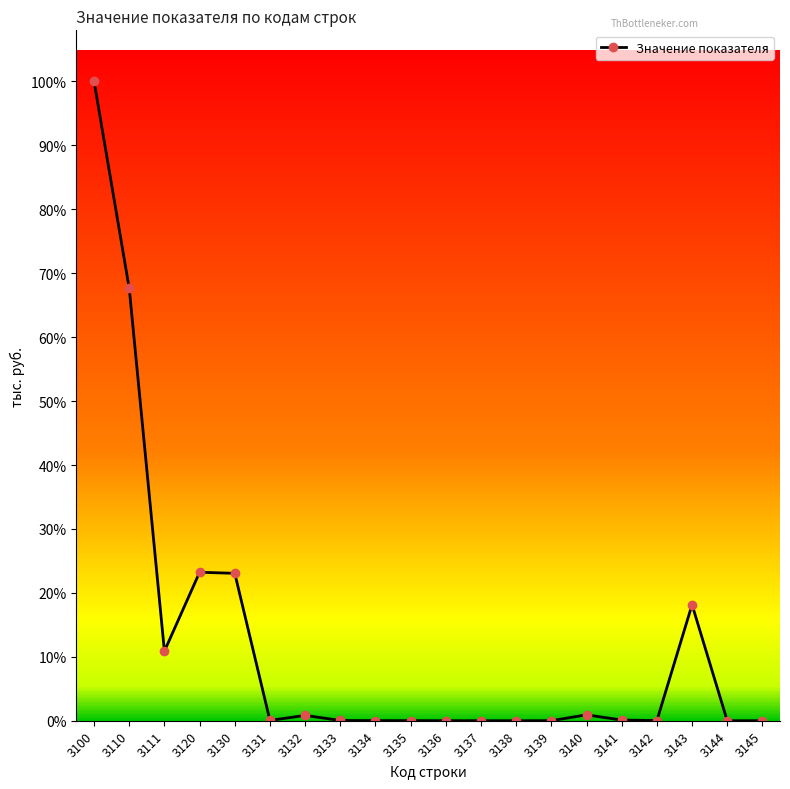

Does the chart display data point markers on the line(s)?

Yes